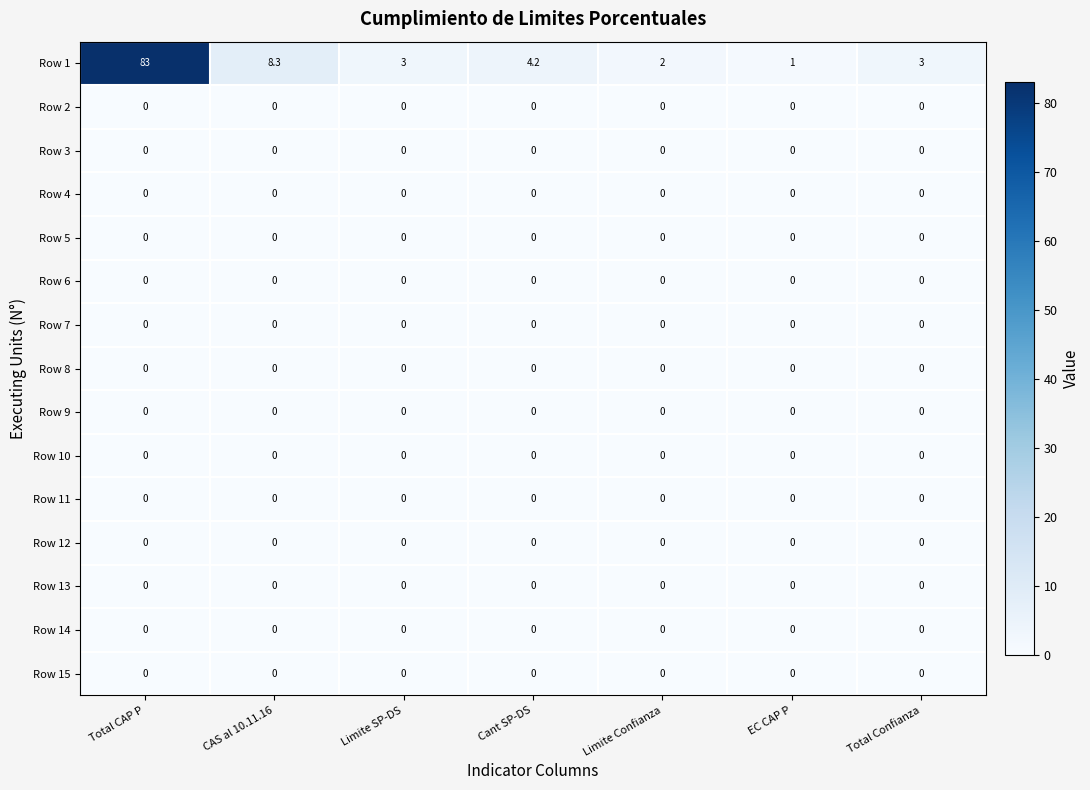

The Row 15 series shows 0.0 at Total Confianza. True or false?

True